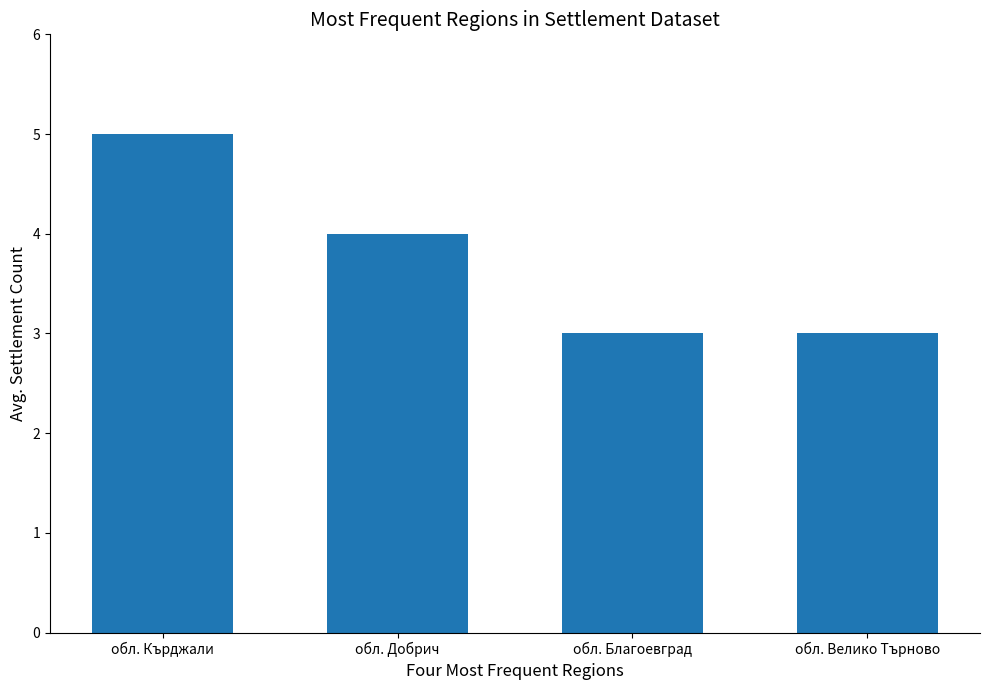

What is the label of the 3rd bar from the left?

обл. Благоевград